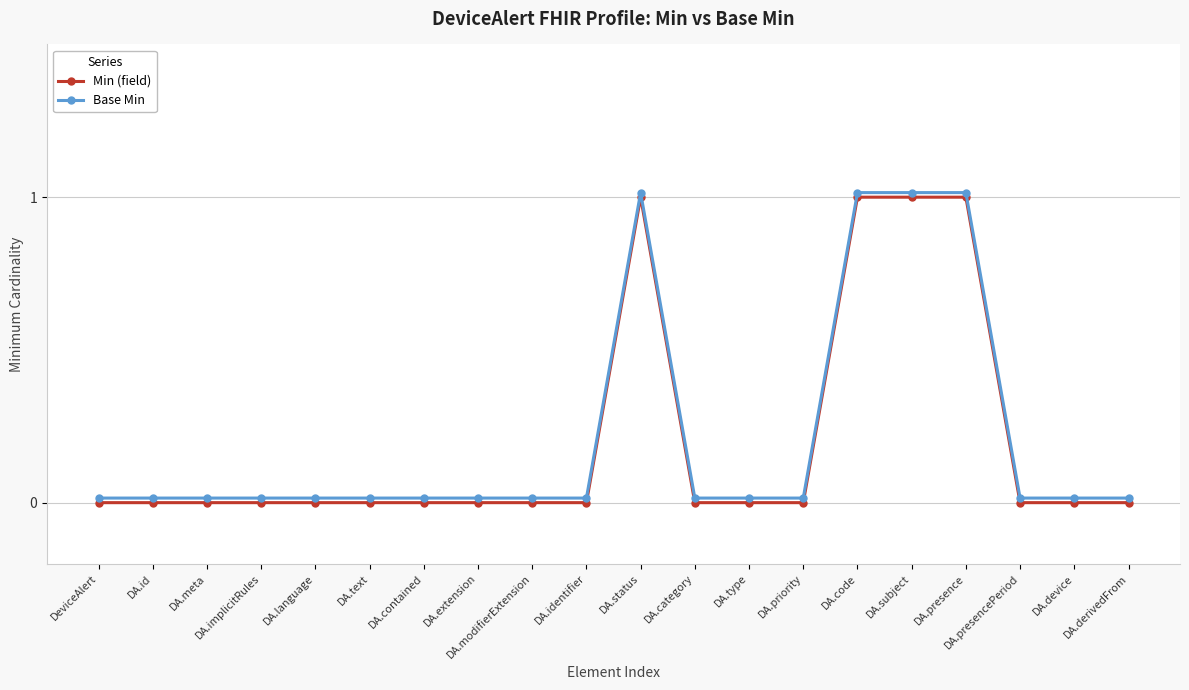

True or false: Base Min has a value of 0.0 at DA.type.

False